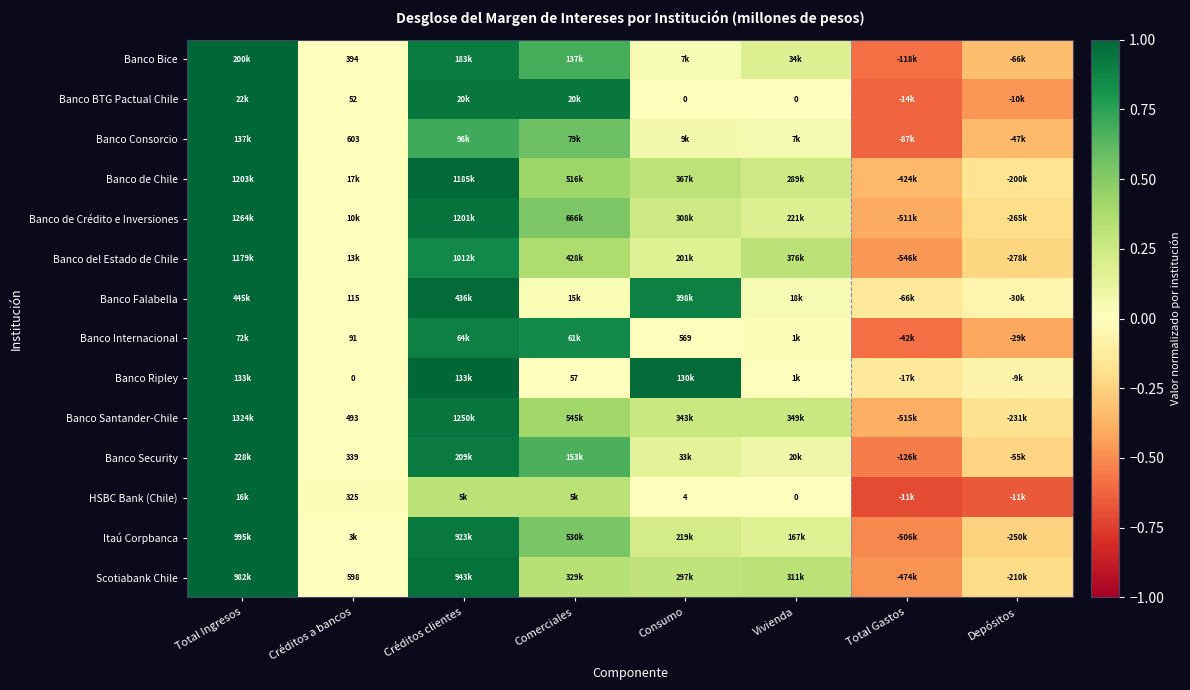

Which label corresponds to the largest value in the chart?

Total Ingresos